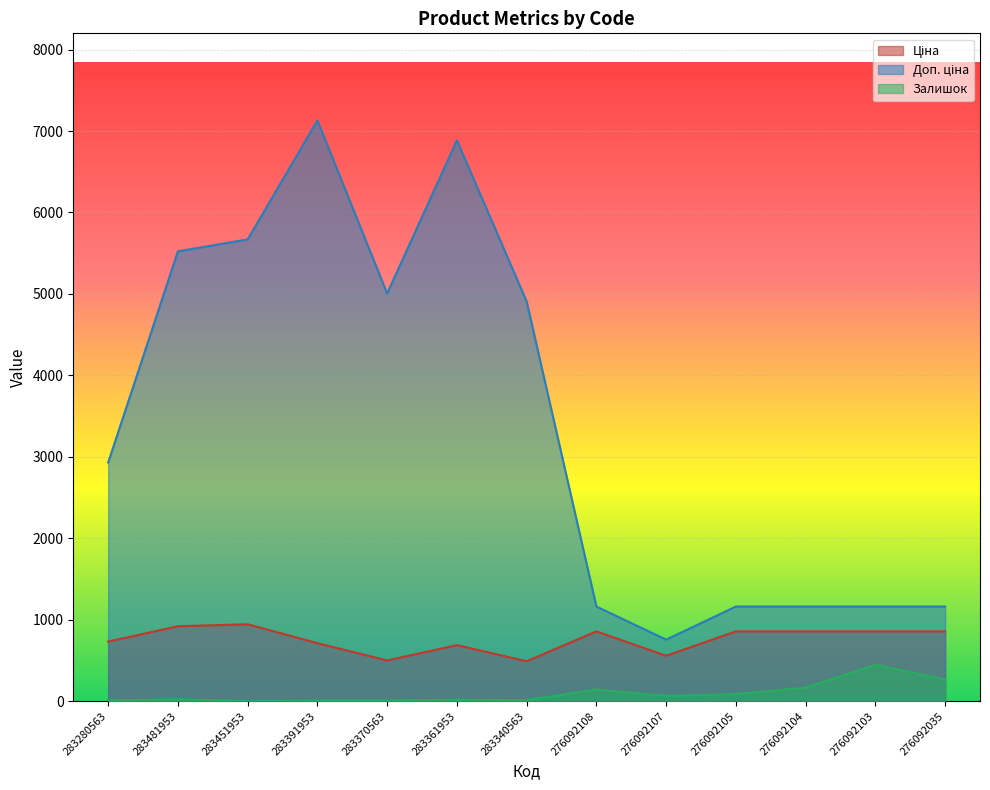

At which category does Ціна reach its first local peak?

283451953